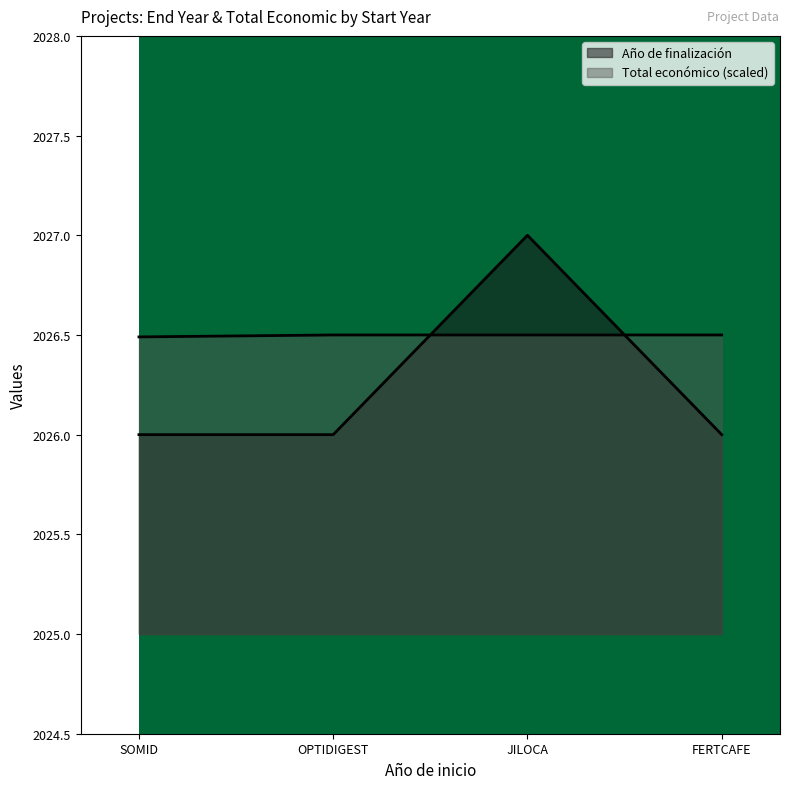

How many Total económico values are between 2026 and 2027?

4